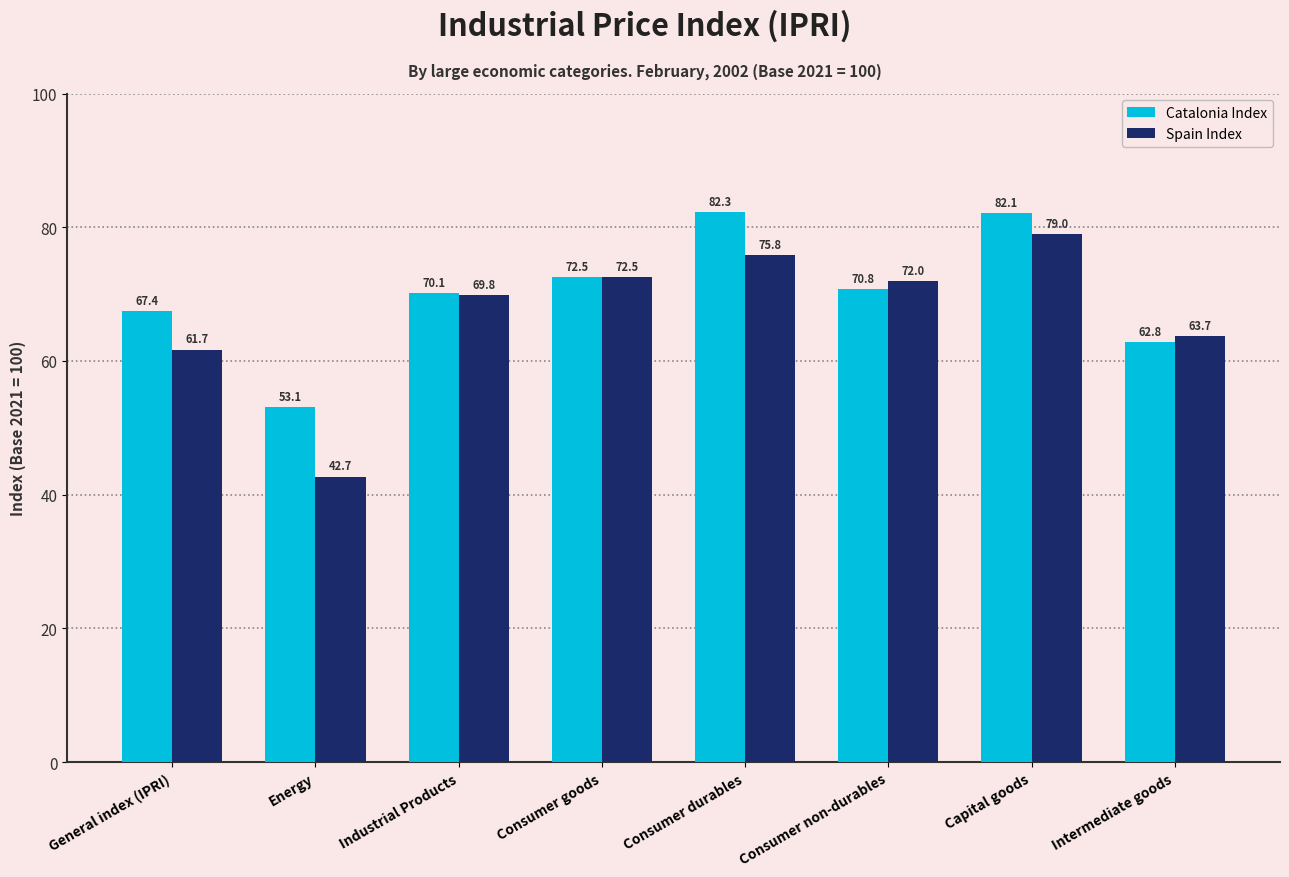

At which category does the chart reach its peak across all series?

Consumer durables